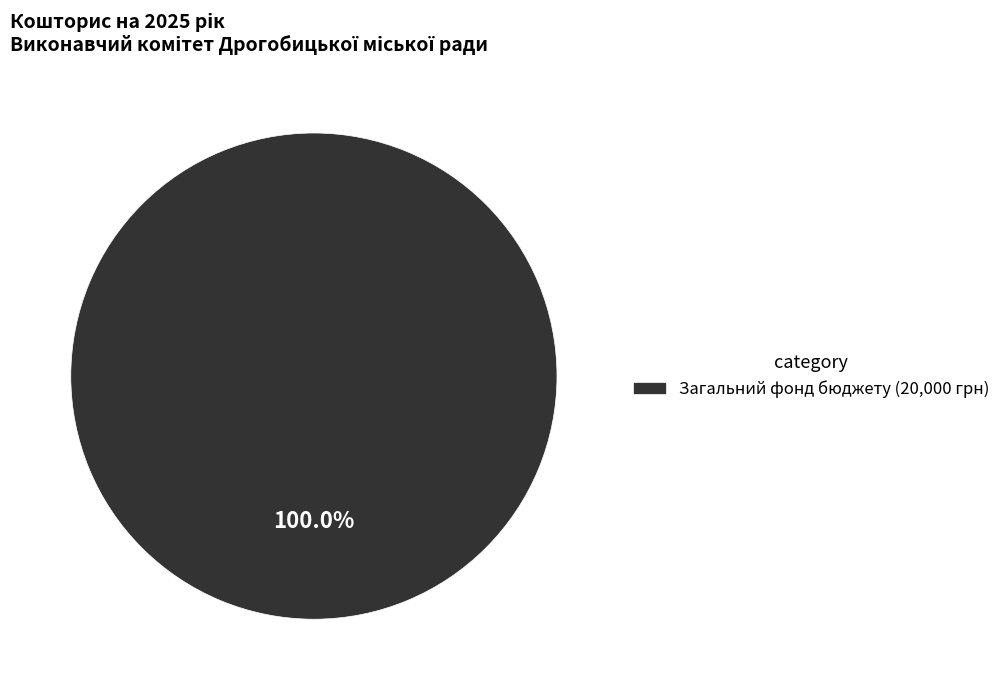

Is Загальний фонд бюджету (20,000 грн) the majority of the pie?

Yes